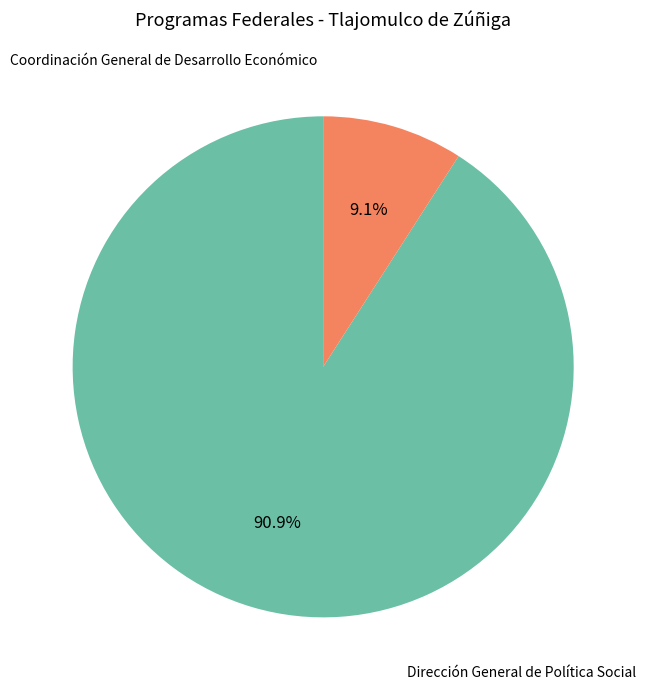

What is the smallest slice in the pie chart?

Coordinación General de Desarrollo Económico